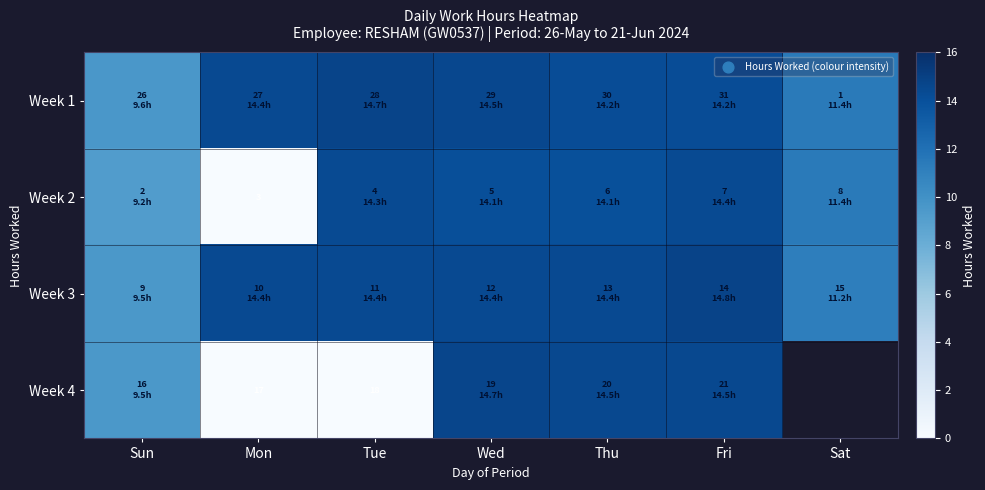

How many values in the Week 4 series exceed 14?

3